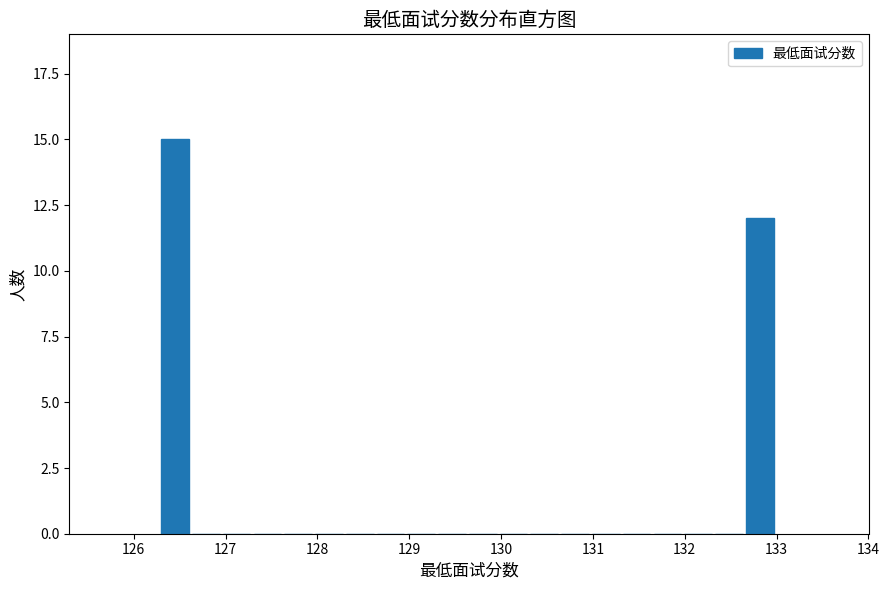

Read against the x-axis, roughly where is the centre of the tallest bar?

126.5